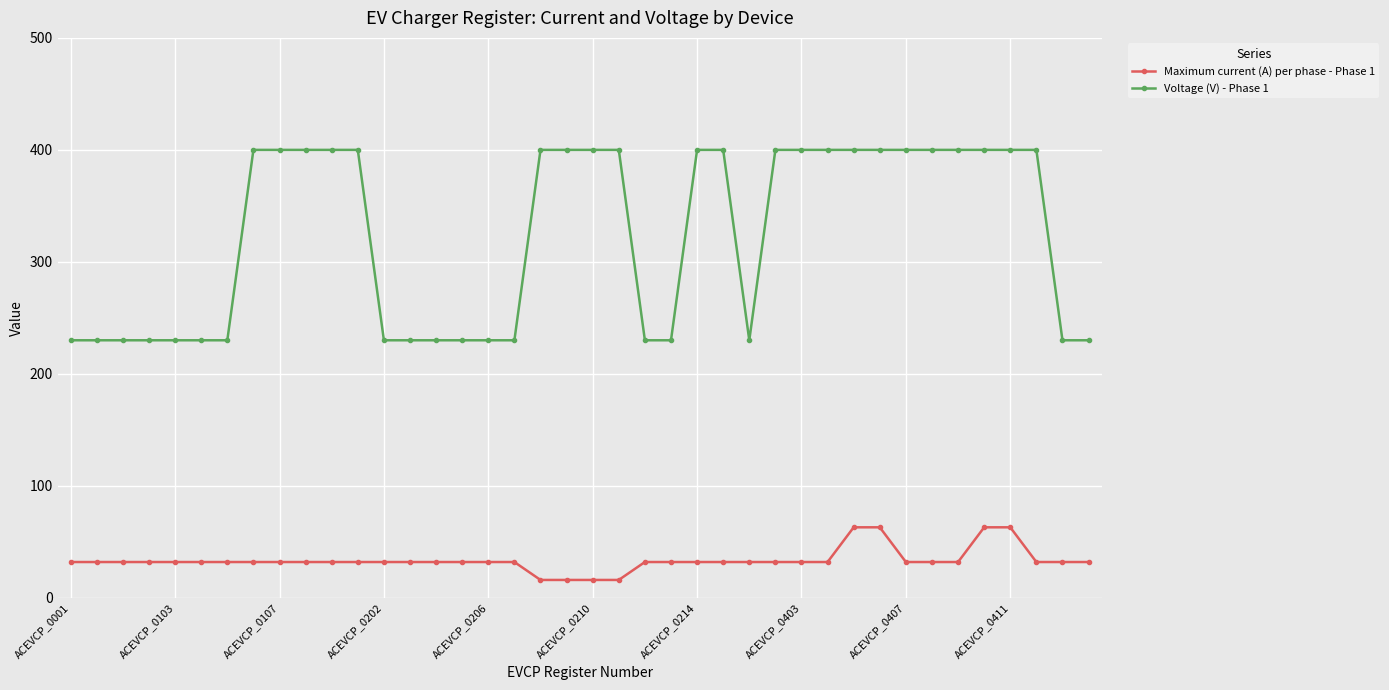

What is the difference between the maximum and minimum values in the Maximum current (A) per phase - Phase 1 series?

47